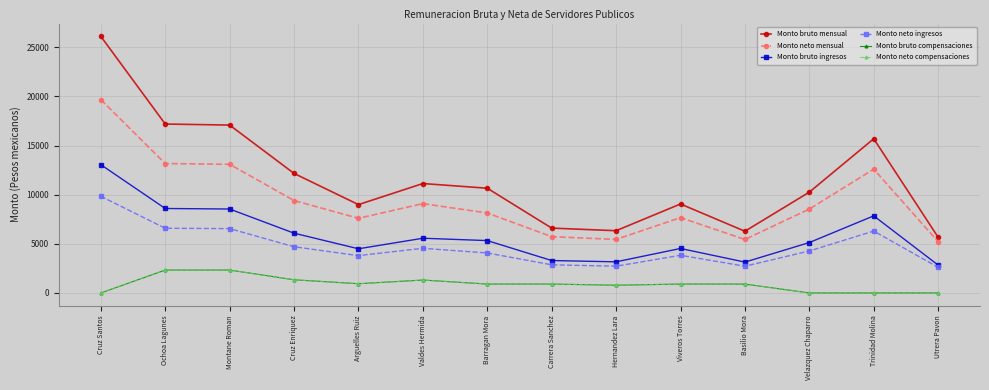

Is this an area chart (filled region under the line)?

No